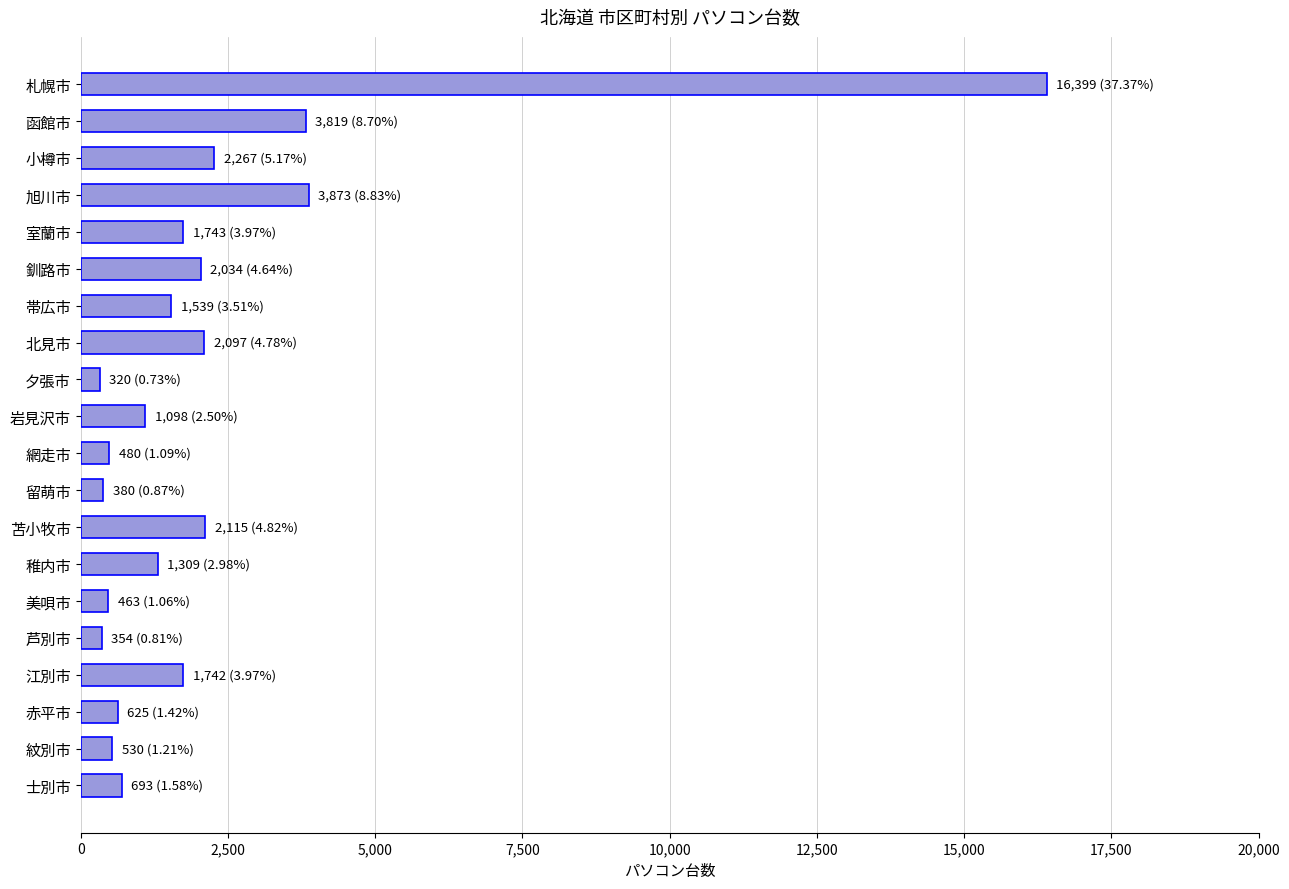

What is the maximum value shown in the chart?

16399